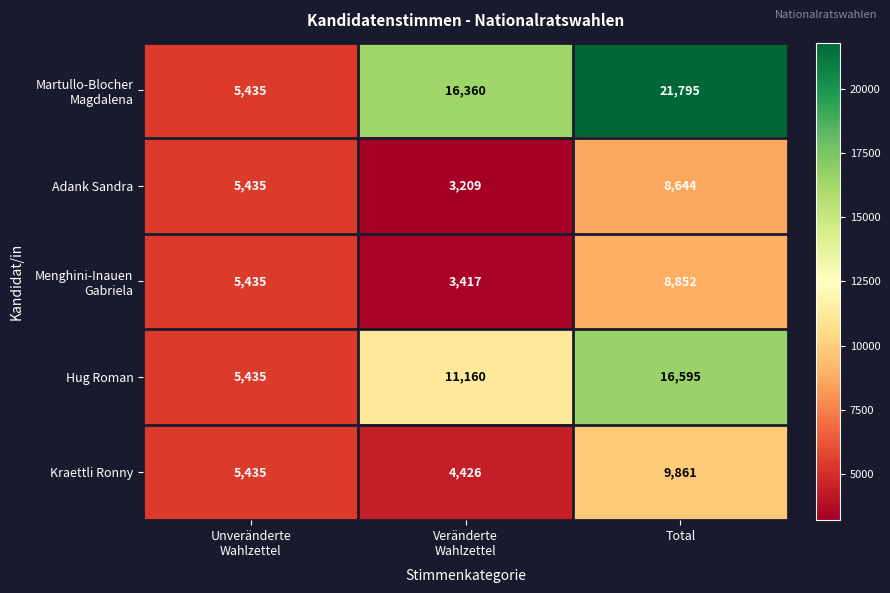

What is the difference between the maximum and second lowest values in the Adank Sandra series?

3209